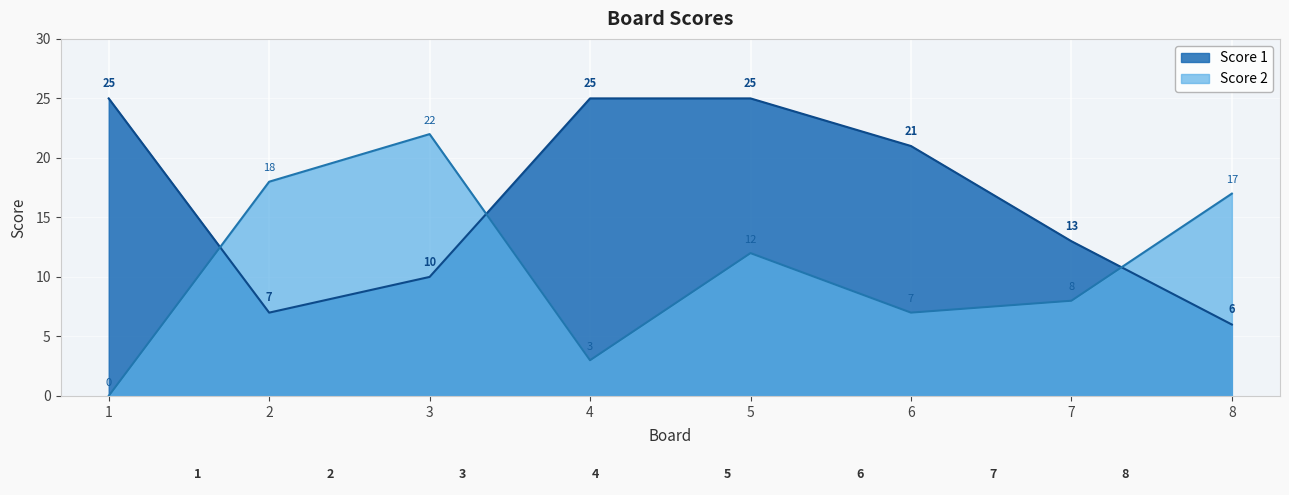

At how many categories does at least one series exceed 8?

8